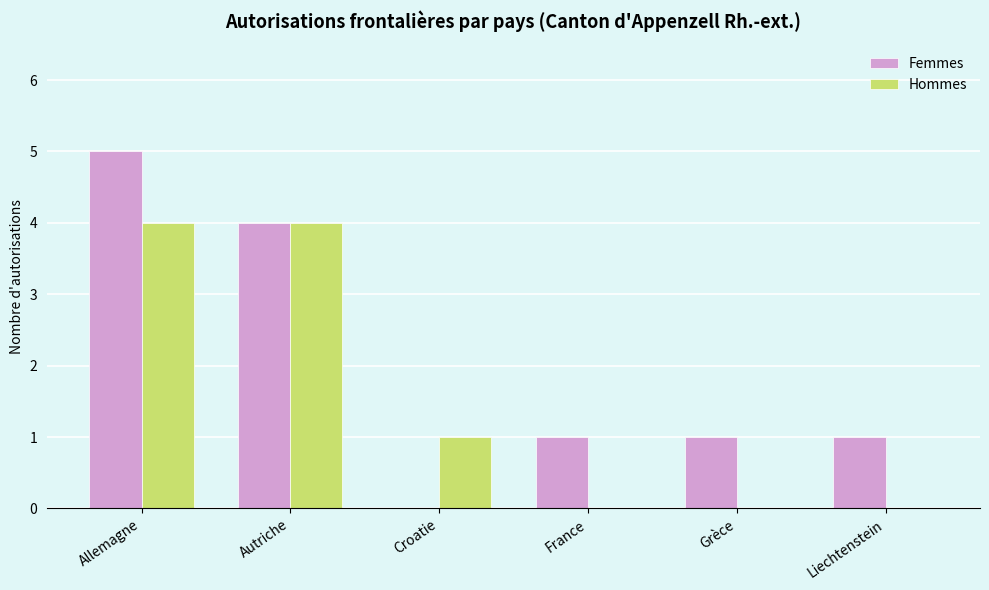

Where does the Hommes series first go above 1?

Allemagne